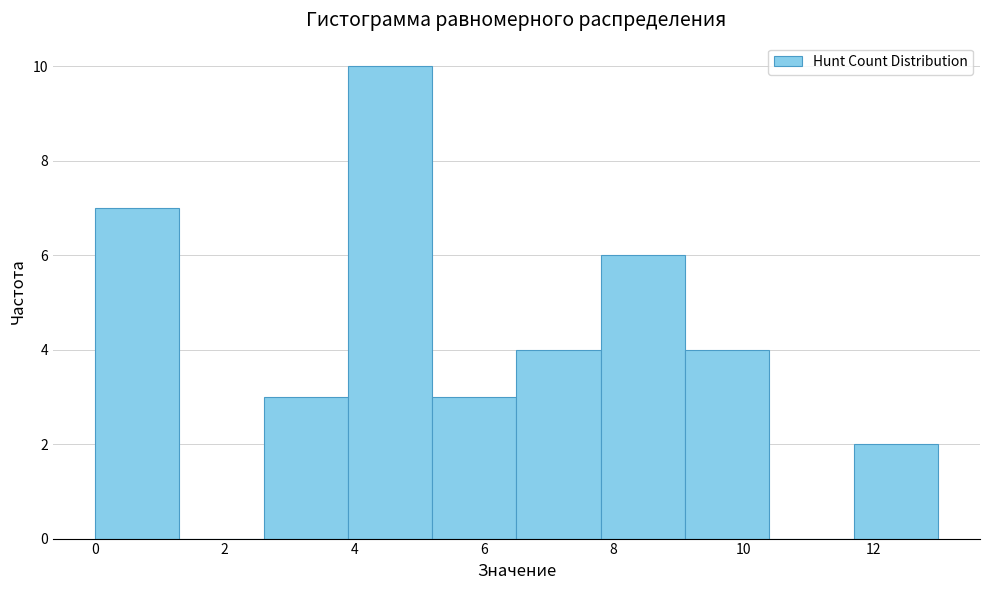

What is the height of the bar covering 5.2 to 6.5 on the x-axis? Neither the bar edges nor the heights are printed on the chart, so give them approximately, as read against the axes.

3